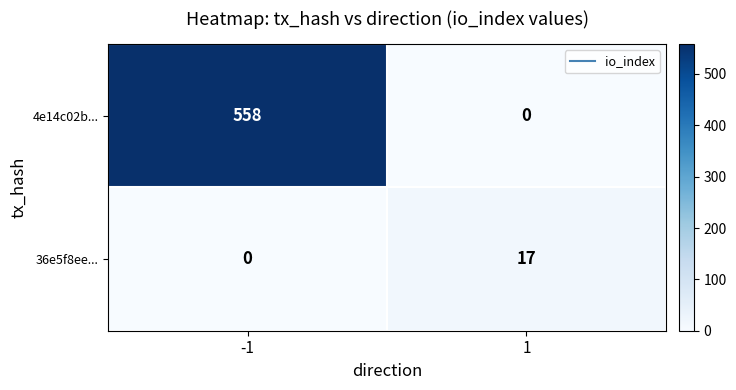

The 36e5f8ee... series shows 17 at 1. True or false?

True